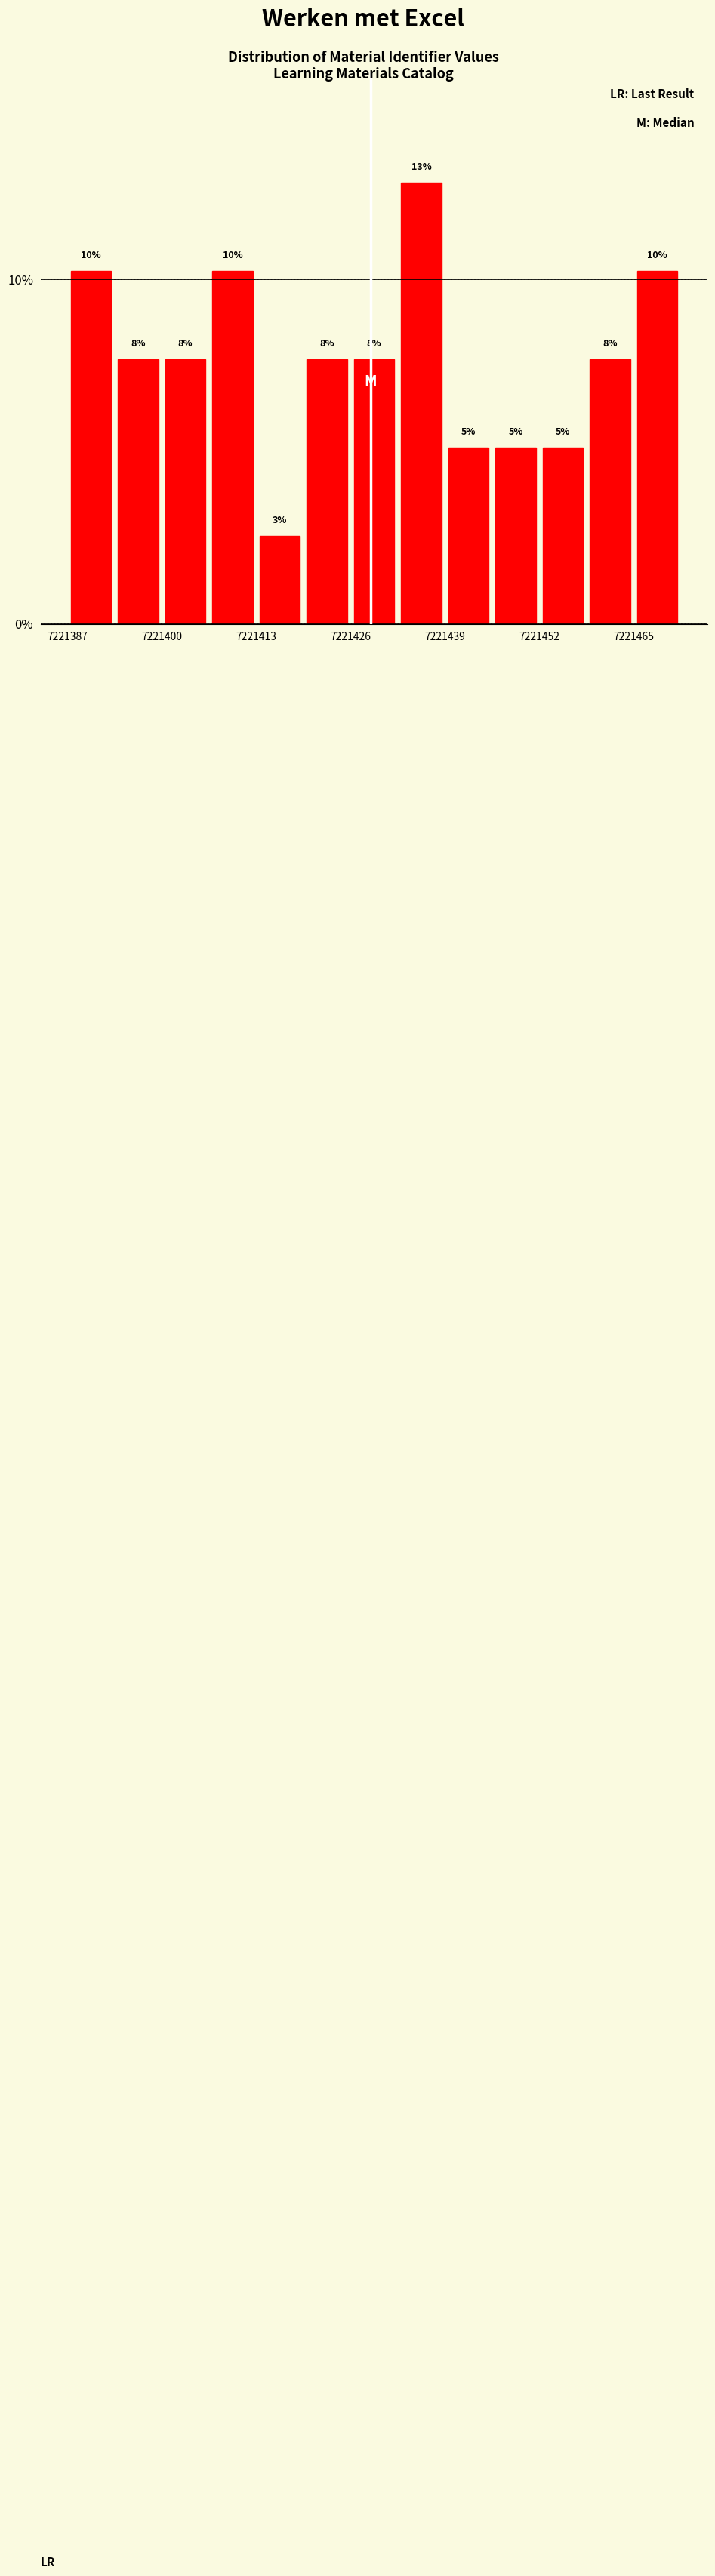

Read against the x-axis, roughly where is the centre of the tallest bar?

7221436